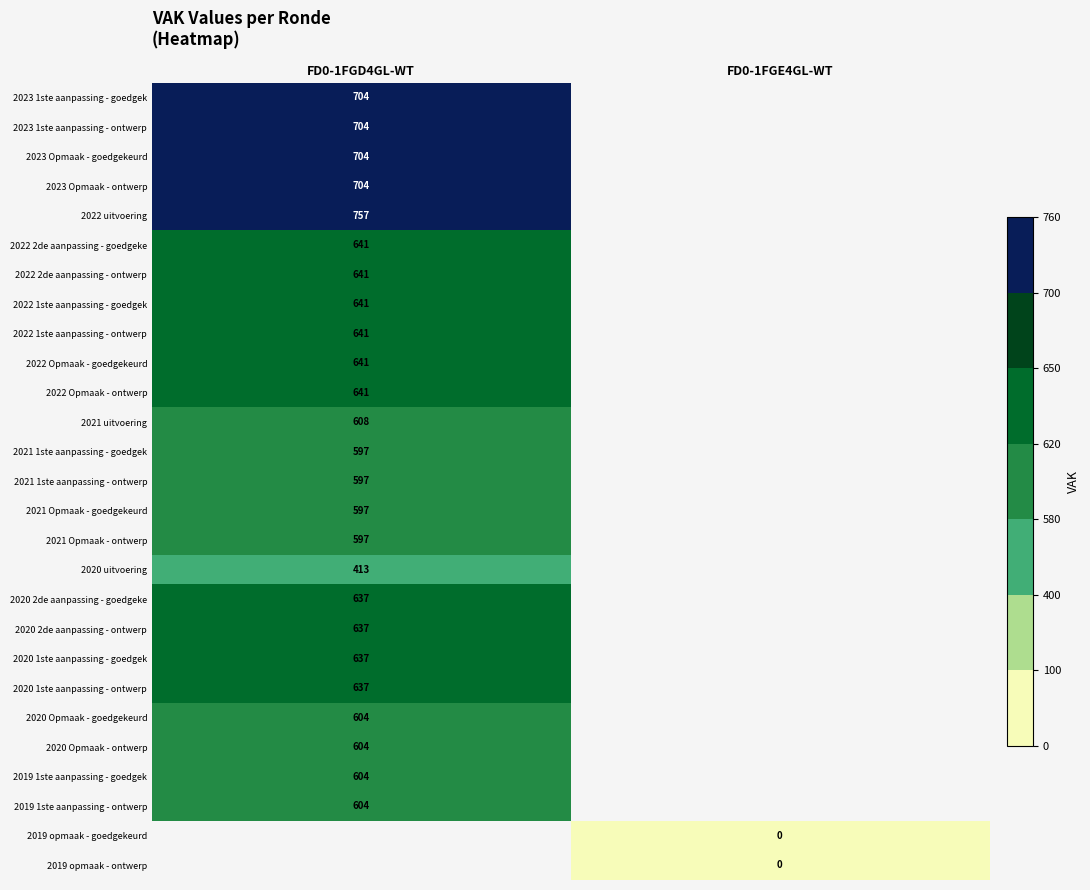

Count the number of data series in this chart.

27